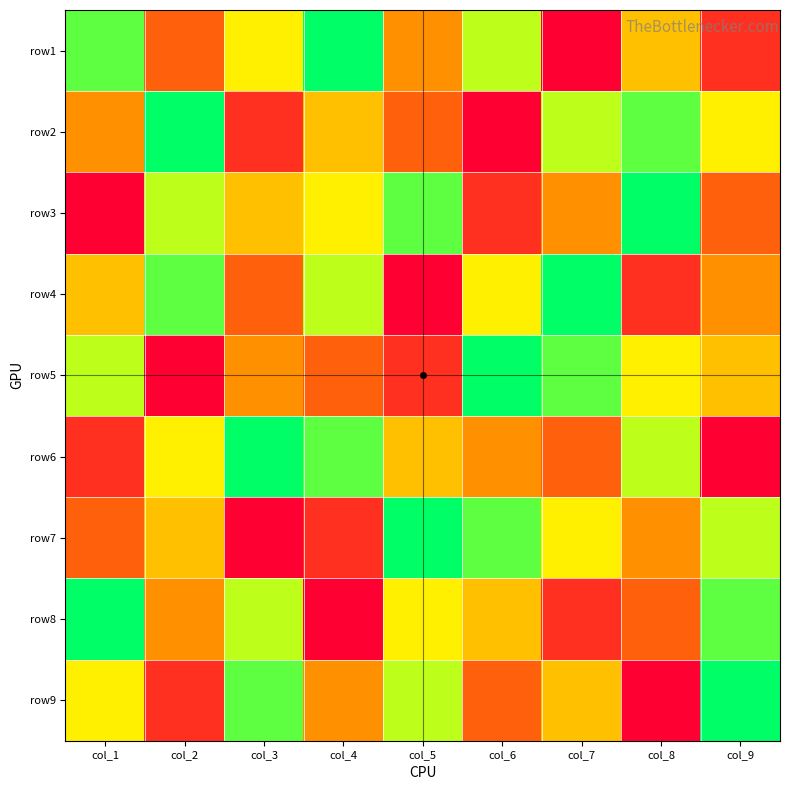

Reading left to right, list all the values displayed in this chart.

row1: col_1=8	col_2=3	col_3=6	col_4=9	col_5=4	col_6=7	col_7=1	col_8=5	col_9=2
row2: col_1=4	col_2=9	col_3=2	col_4=5	col_5=3	col_6=1	col_7=7	col_8=8	col_9=6
row3: col_1=1	col_2=7	col_3=5	col_4=6	col_5=8	col_6=2	col_7=4	col_8=9	col_9=3
row4: col_1=5	col_2=8	col_3=3	col_4=7	col_5=1	col_6=6	col_7=9	col_8=2	col_9=4
row5: col_1=7	col_2=1	col_3=4	col_4=3	col_5=2	col_6=9	col_7=8	col_8=6	col_9=5
row6: col_1=2	col_2=6	col_3=9	col_4=8	col_5=5	col_6=4	col_7=3	col_8=7	col_9=1
row7: col_1=3	col_2=5	col_3=1	col_4=2	col_5=9	col_6=8	col_7=6	col_8=4	col_9=7
row8: col_1=9	col_2=4	col_3=7	col_4=1	col_5=6	col_6=5	col_7=2	col_8=3	col_9=8
row9: col_1=6	col_2=2	col_3=8	col_4=4	col_5=7	col_6=3	col_7=5	col_8=1	col_9=9